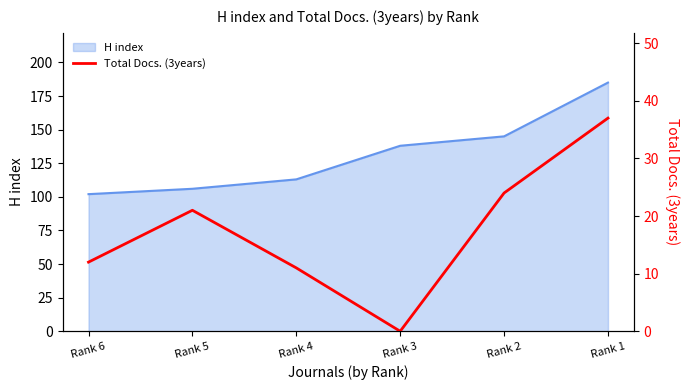

Is it true that H index equals 102 at Rank 6?

True